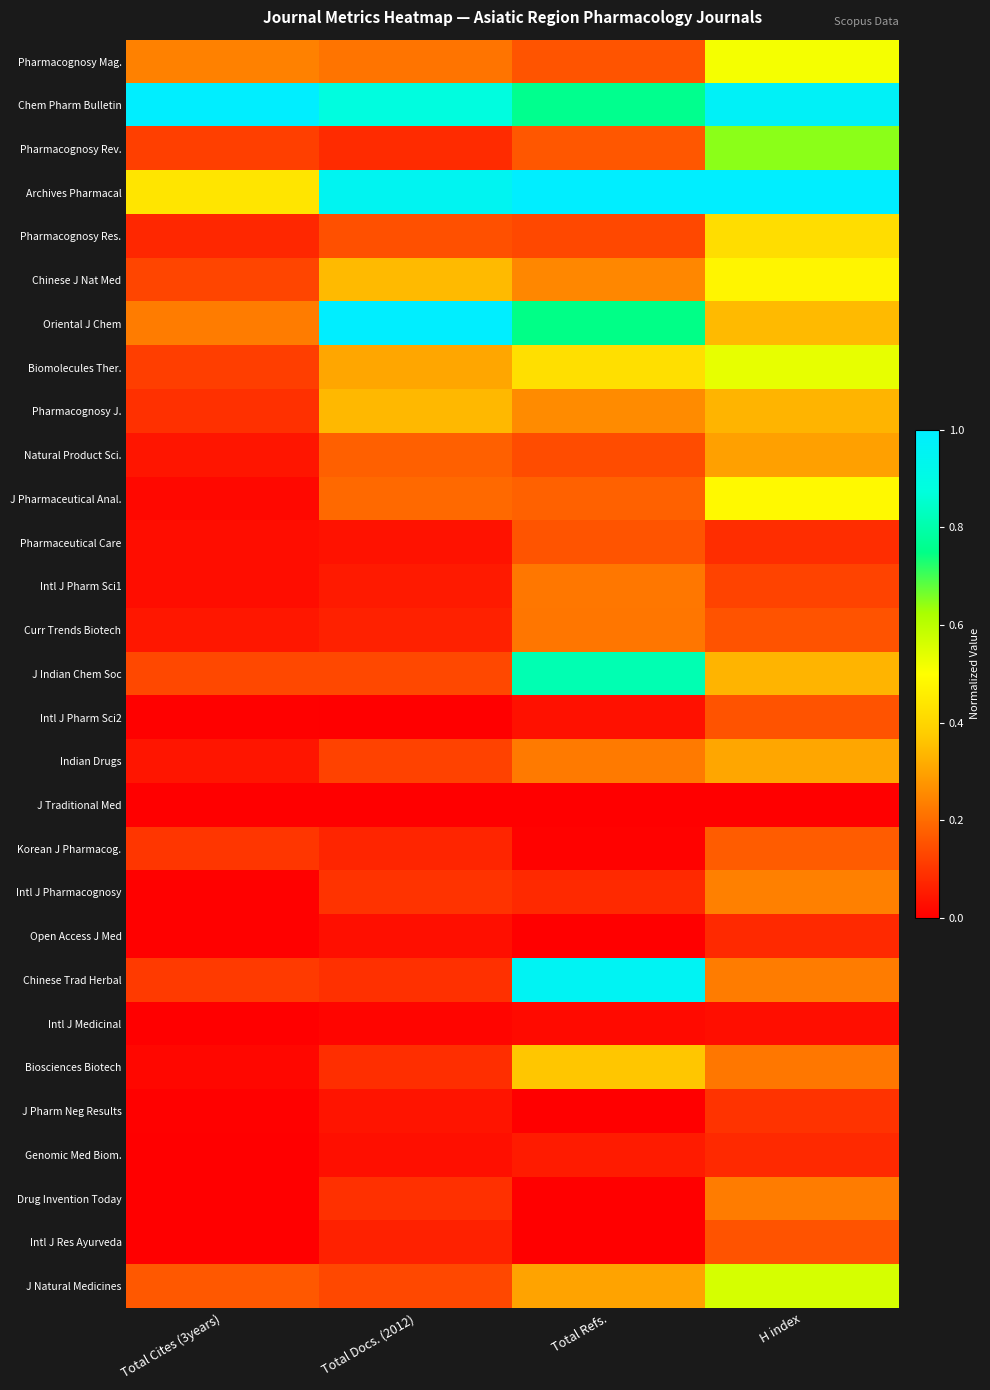

Rank the series at Total Docs. (2012) from highest to lowest value.

Oriental J Chem, Archives Pharmacal, Chem Pharm Bulletin, Chinese J Nat Med, Pharmacognosy J., Biomolecules Ther., Pharmacognosy Mag., J Pharmaceutical Anal., Natural Product Sci., Pharmacognosy Res., J Indian Chem Soc, J Natural Medicines, Indian Drugs, Intl J Pharmacognosy, Chinese Trad Herbal, Drug Invention Today, Biosciences Biotech, Pharmacognosy Rev., Korean J Pharmacog., Curr Trends Biotech, Intl J Res Ayurveda, Intl J Pharm Sci1, J Pharm Neg Results, Pharmaceutical Care, Open Access J Med, Genomic Med Biom., Intl J Medicinal, Intl J Pharm Sci2, J Traditional Med